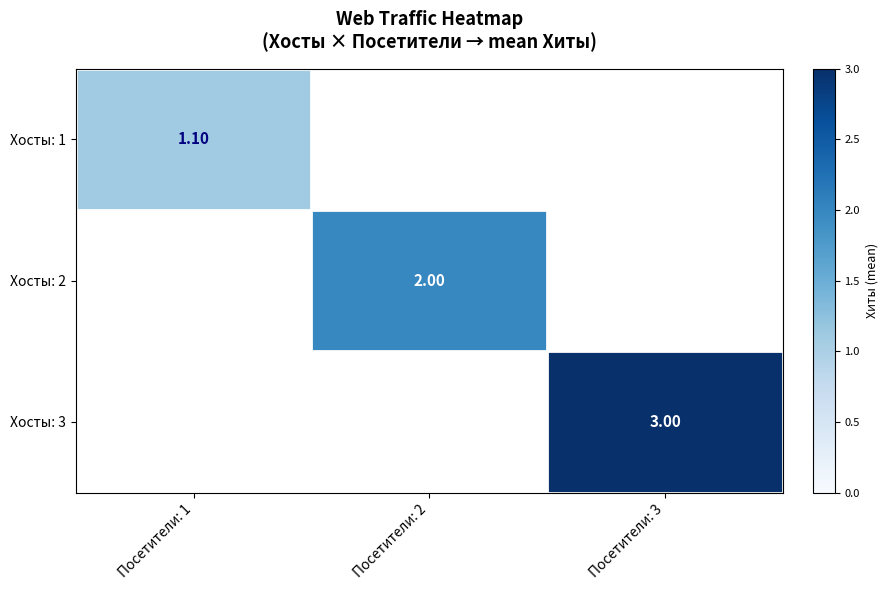

List the series in order of their peak value, lowest first.

Хосты: 1, Хосты: 2, Хосты: 3